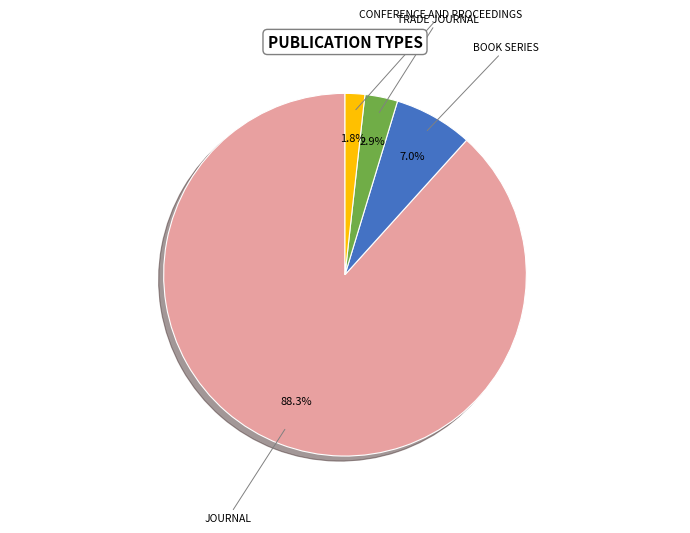

Is there a majority slice in this chart?

Yes